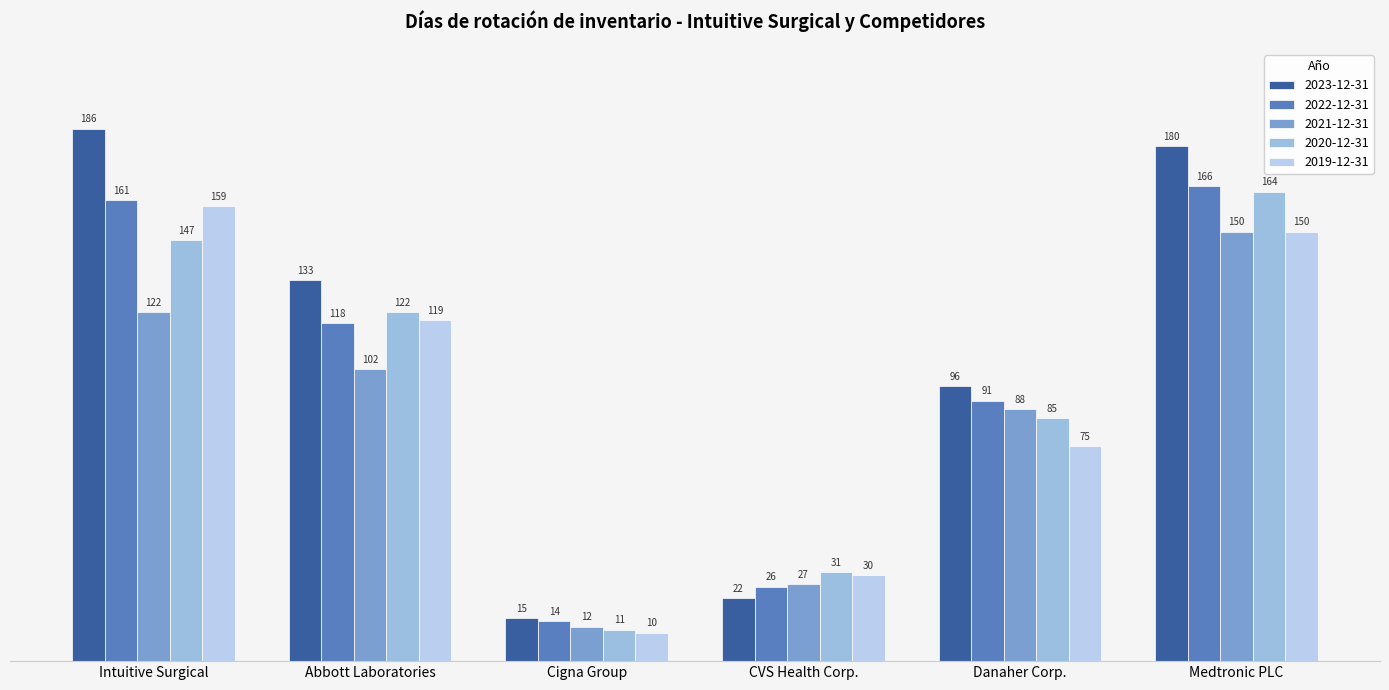

How many data points does each series have?

6